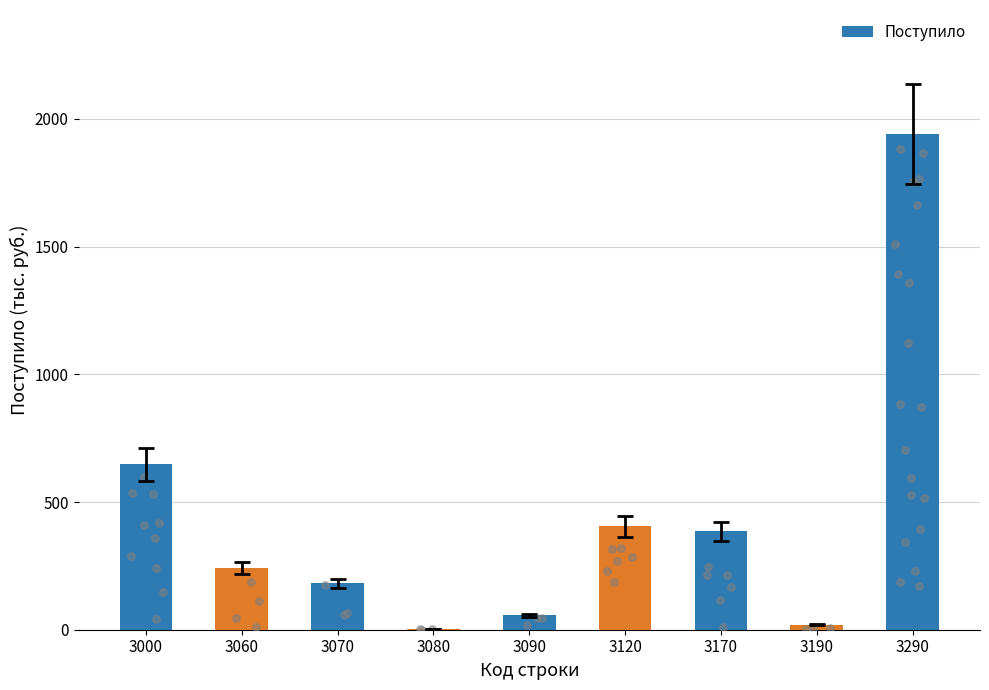

Approximately how many times larger is the value at 3120 compared to 3080?

135.0